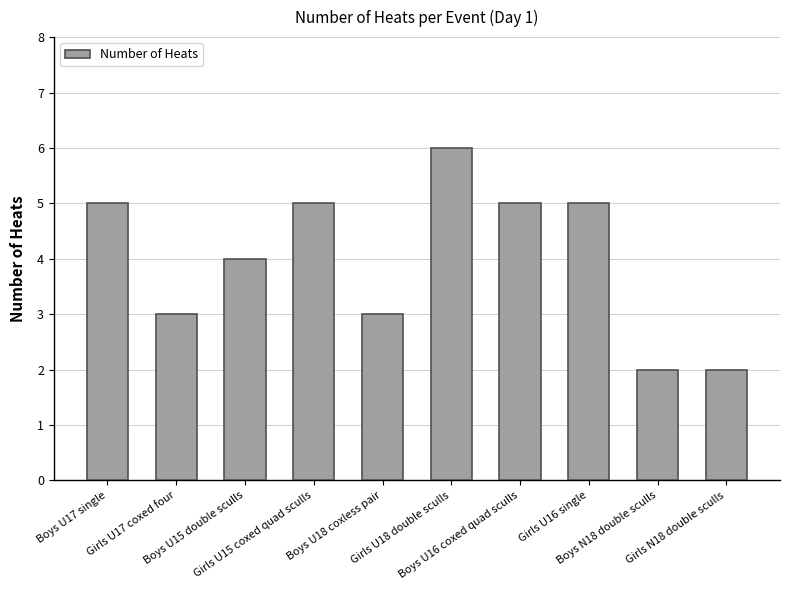

What is the difference between the second highest and minimum values?

3